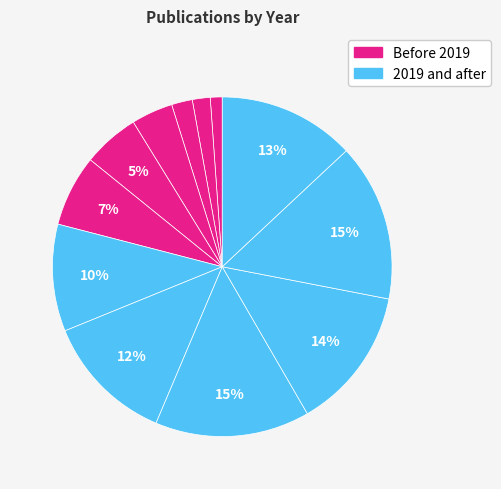

Which category has the smallest portion of the pie?

2013